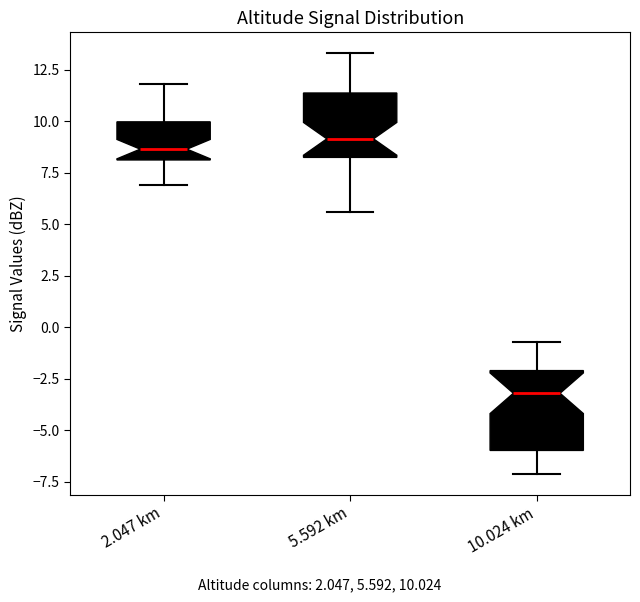

Where is the upper edge of the box for 10.024 km on the y-axis? The values are not printed on the chart, so give them approximately, as read against the axis.

-2.0